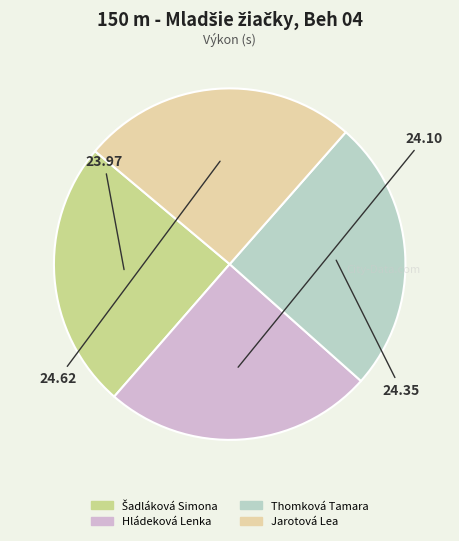

Is Hládeková Lenka the majority of the pie?

No